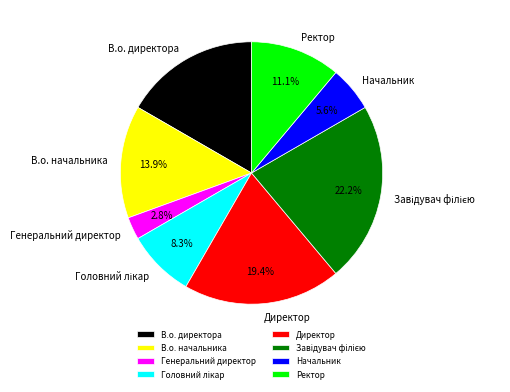

To the nearest percent, what is the average slice percentage?

12%